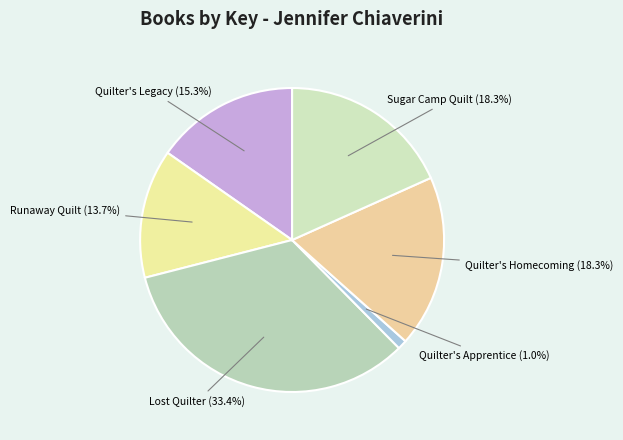

What is the ratio of the value at Quilter's Legacy to the value at Runaway Quilt?

1.1